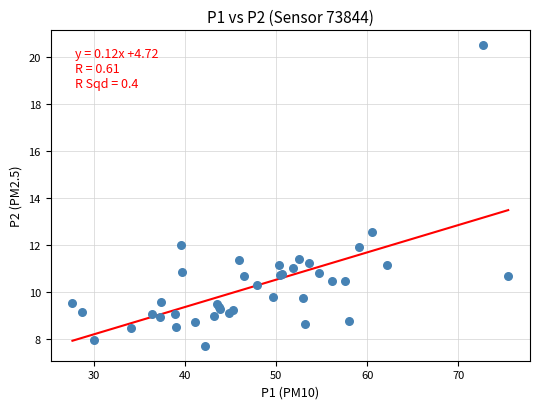

What Y value in the scatter plot is closest to 14?

12.6